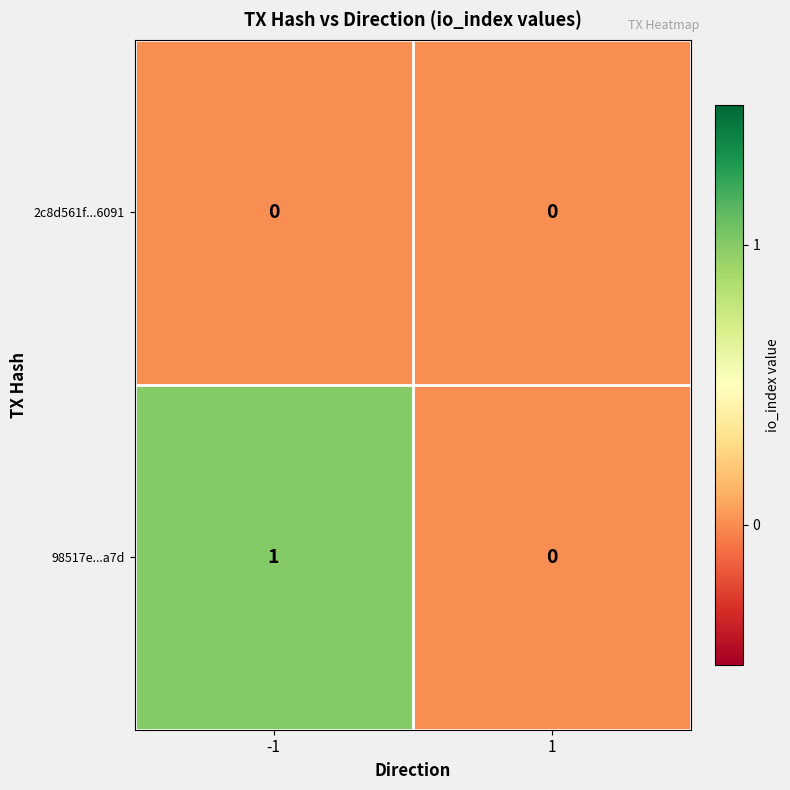

Which series has the widest spread of values?

98517e...a7d